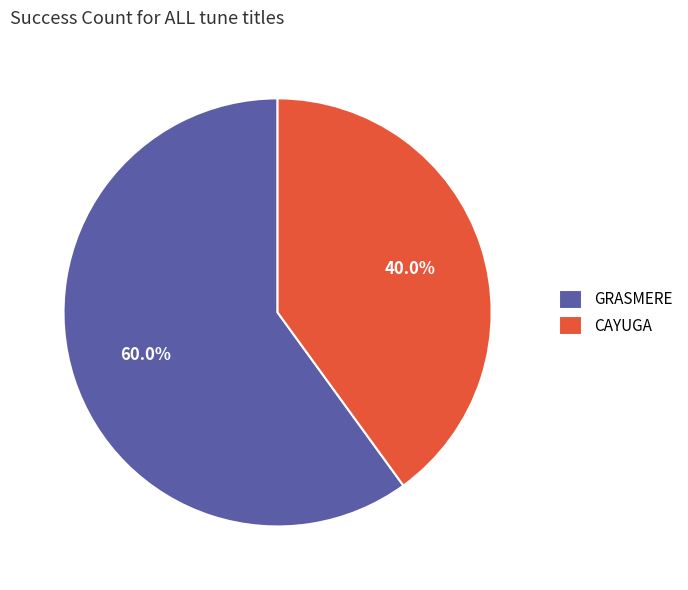

Which category has the smallest portion of the pie?

CAYUGA